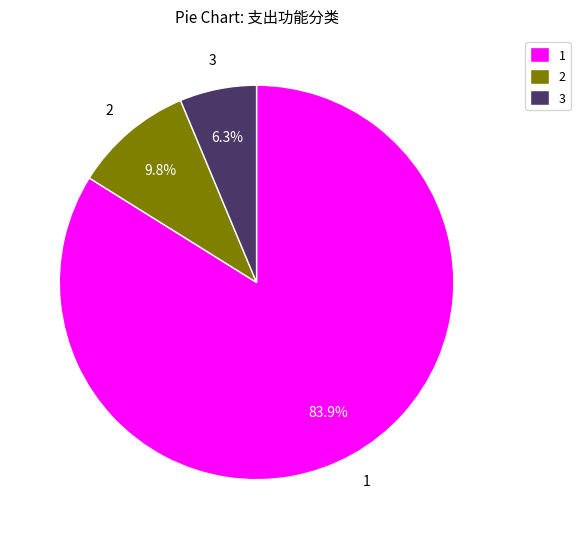

What percentage is NOT represented by 1?

16.1%